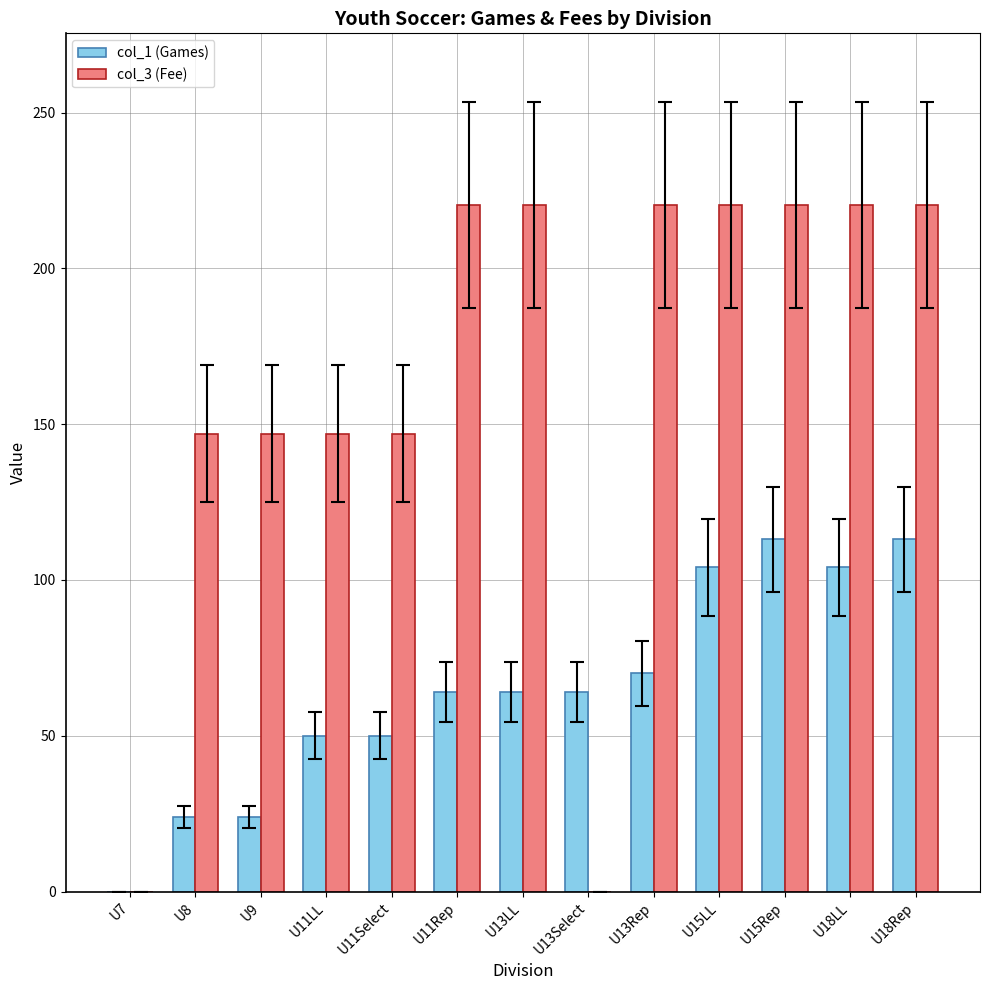

What is the spread (max minus min) of values at U13Select?

64.0